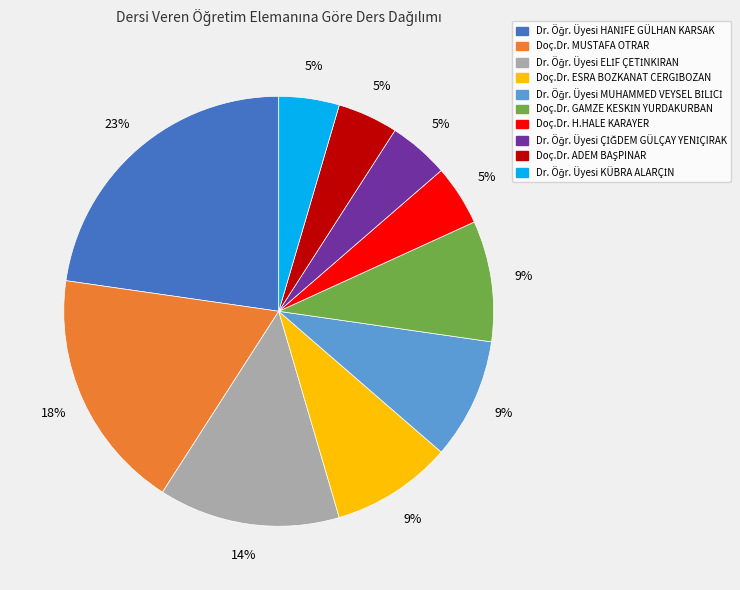

To the nearest percent, what is the average slice percentage?

10%